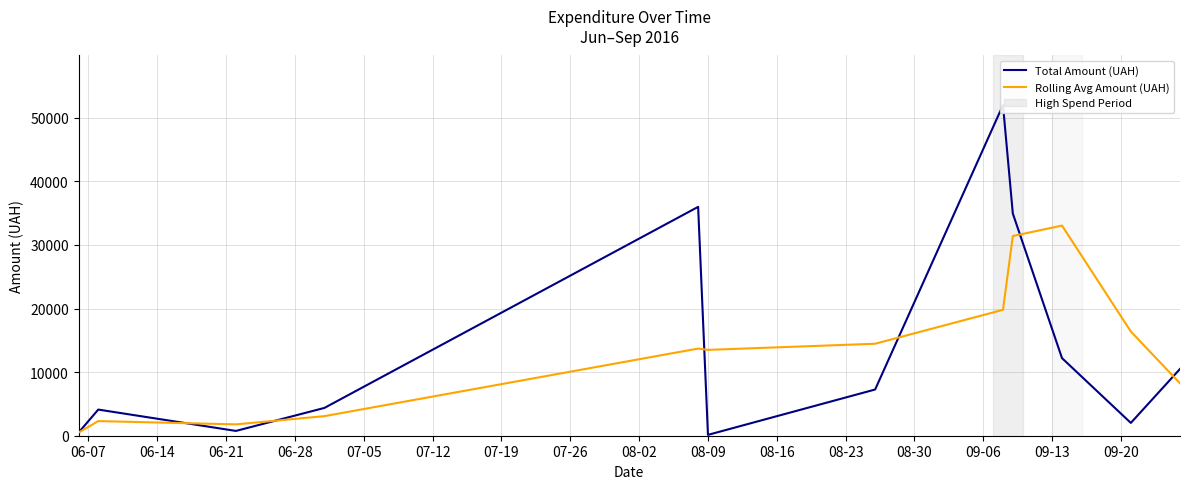

What is the maximum value for Rolling Avg Amount (UAH)?

33037.9